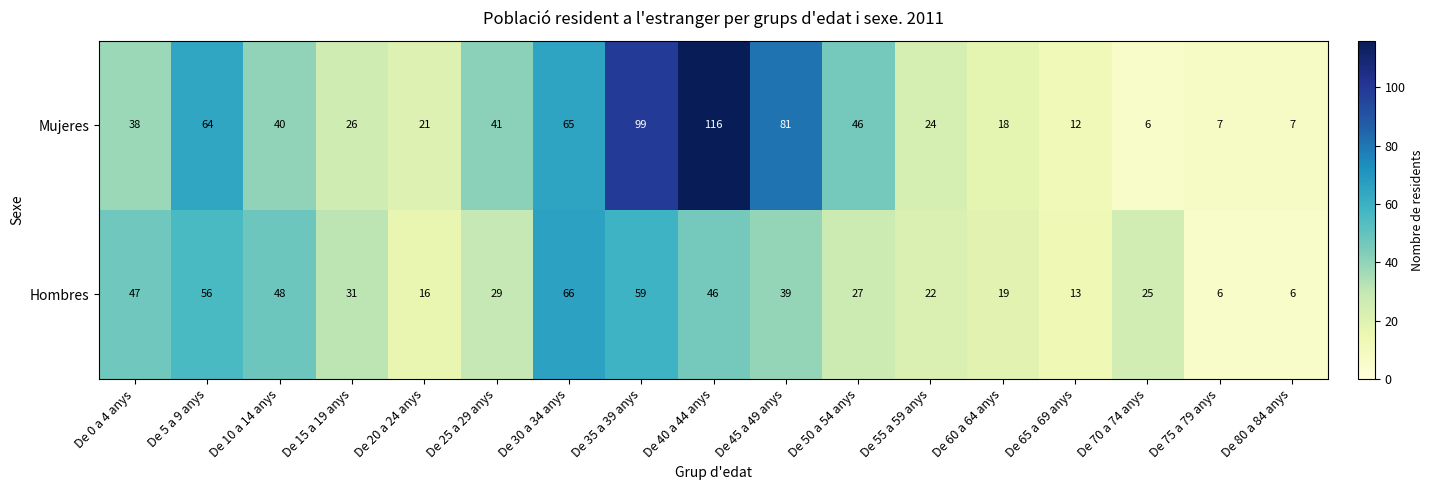

Rank the series by their maximum value, from highest to lowest.

Mujeres, Hombres